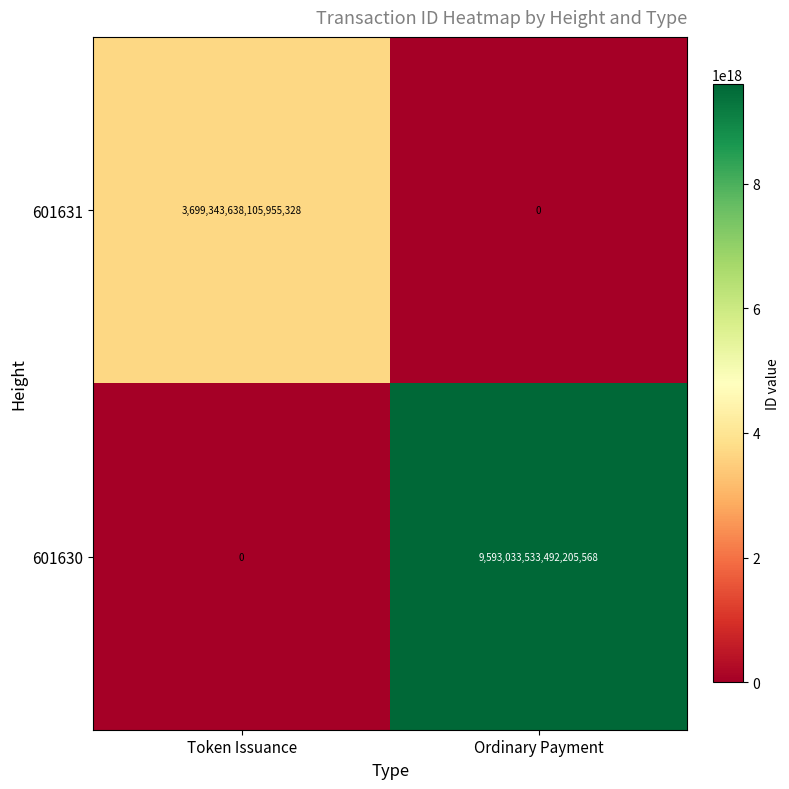

Between Token Issuance and Ordinary Payment, which series saw the biggest shift?

601630